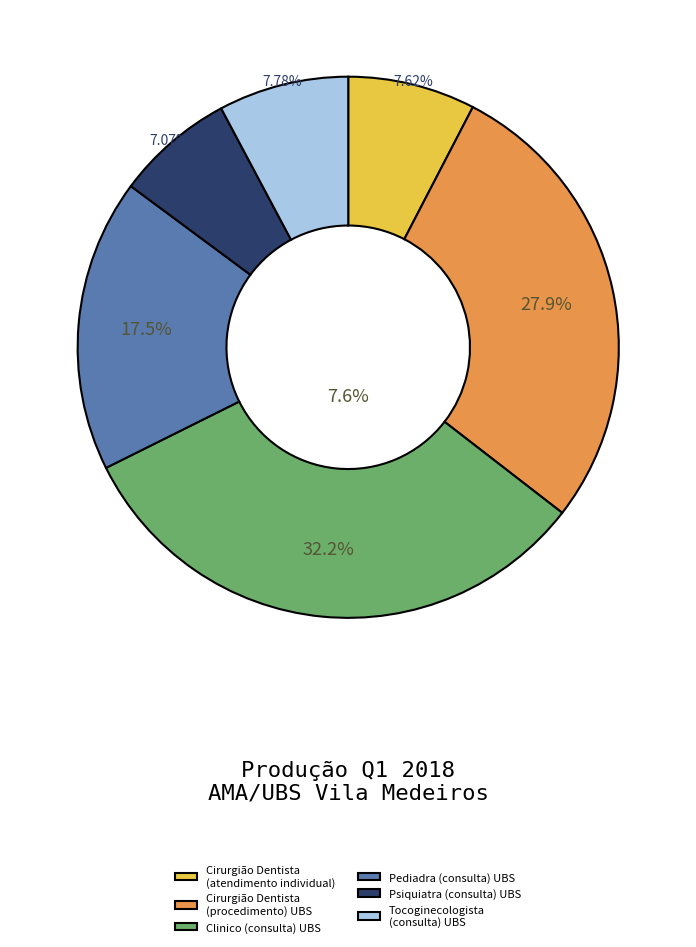

Which has a higher value, Cirurgião Dentista (procedimento) UBS or Pediadra (consulta) UBS?

Cirurgião Dentista (procedimento) UBS